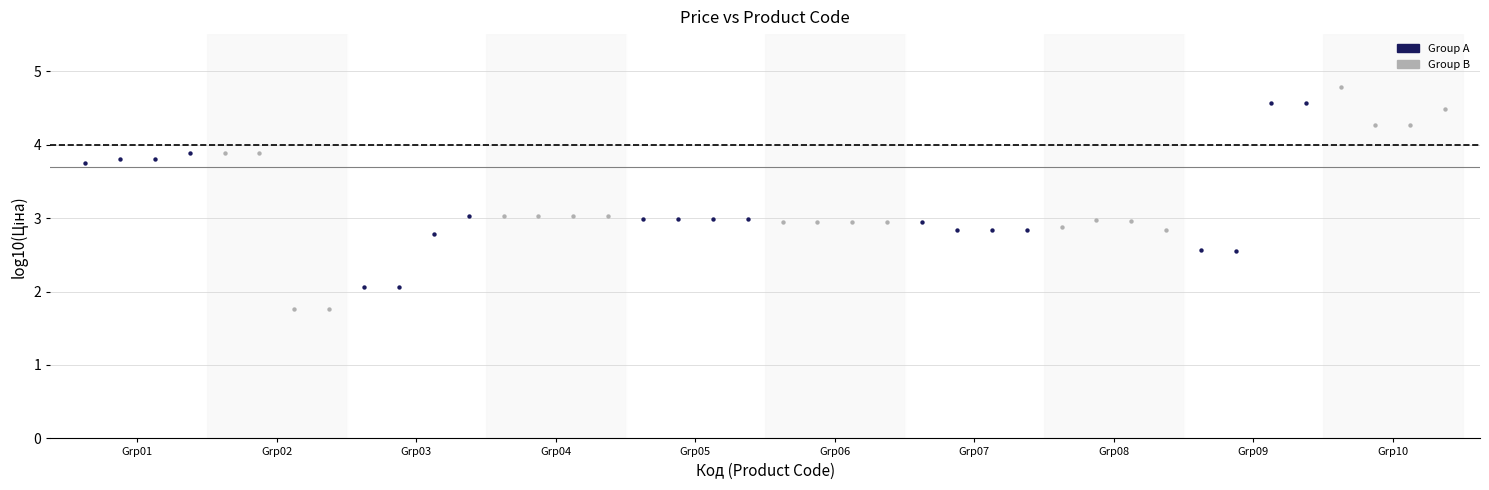

Which series reaches the minimum Y coordinate?

Group B